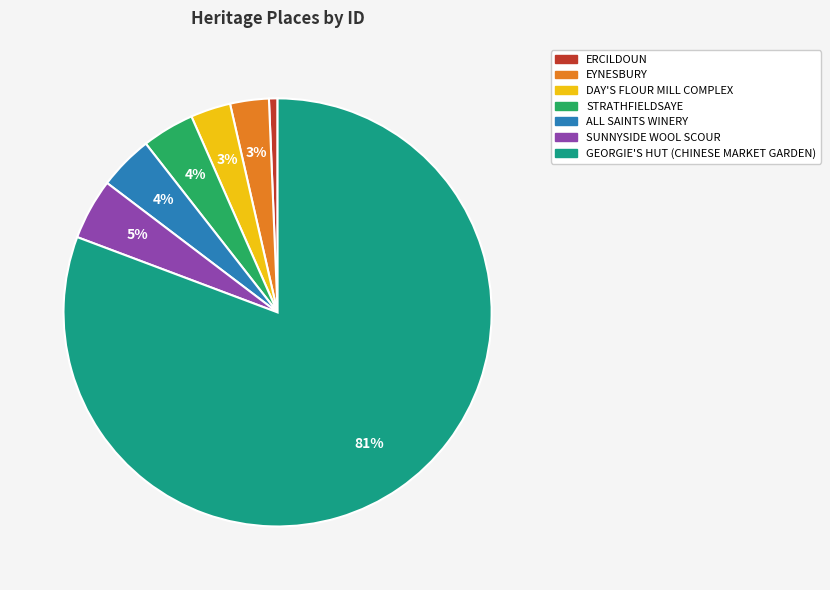

How many slices are in this pie chart?

7